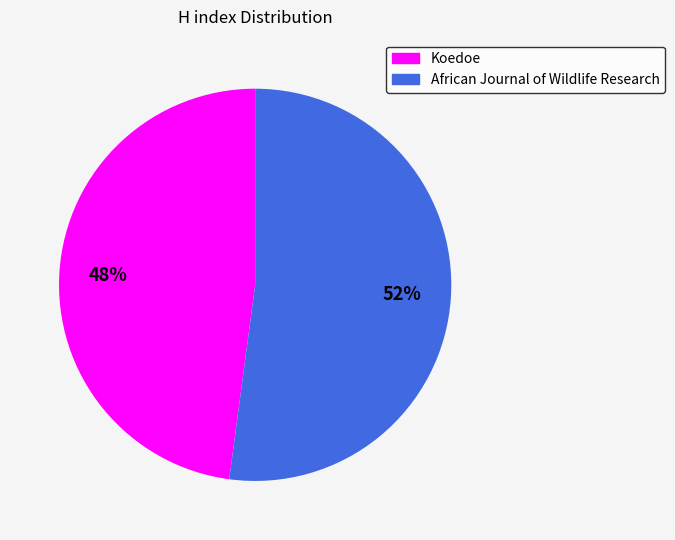

Do Koedoe and African Journal of Wildlife Research together represent more than half of the pie?

Yes